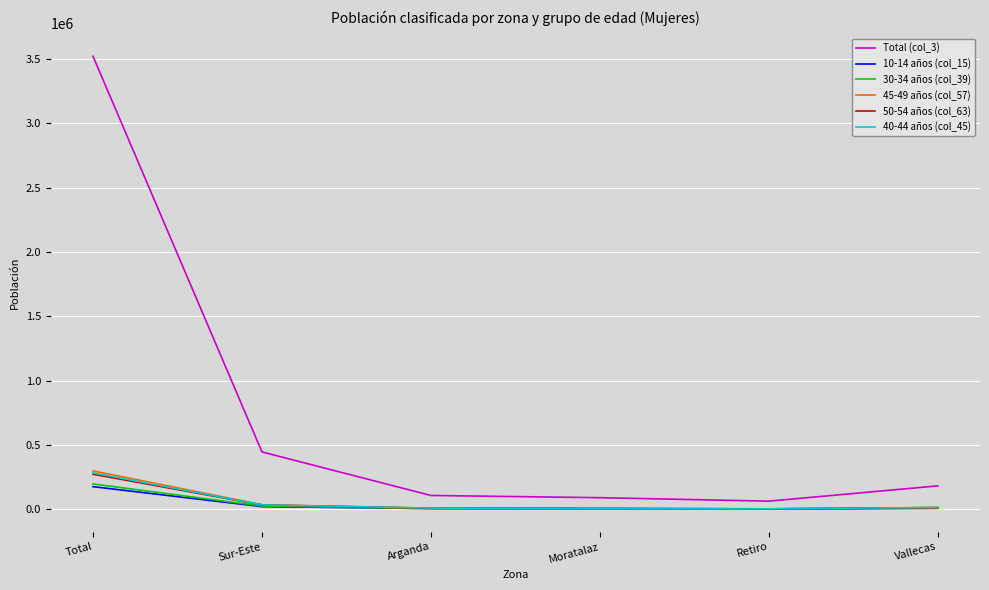

Which series has the largest range (max minus min)?

Total (col_3)